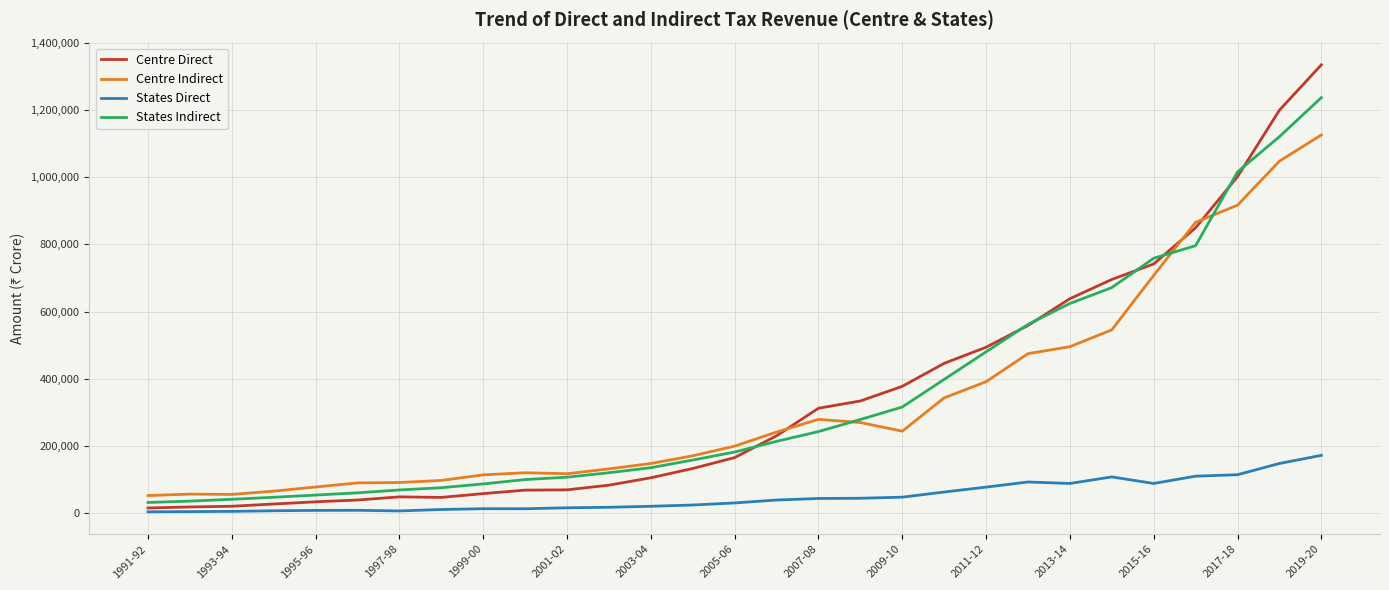

What is the difference between the maximum and minimum values in the Centre Indirect series?

1074041